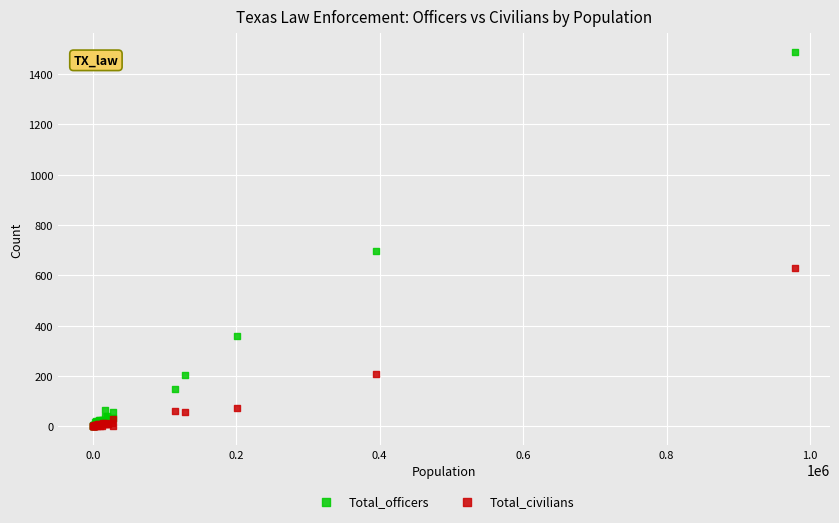

In the Total_civilians series, what Y value is closest to 315?

210